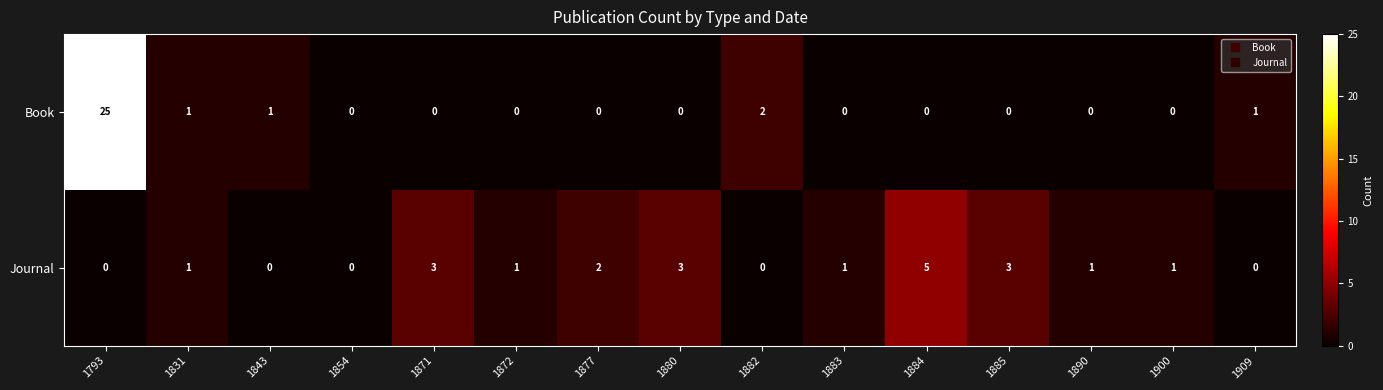

At how many categories does at least one series exceed 4?

2